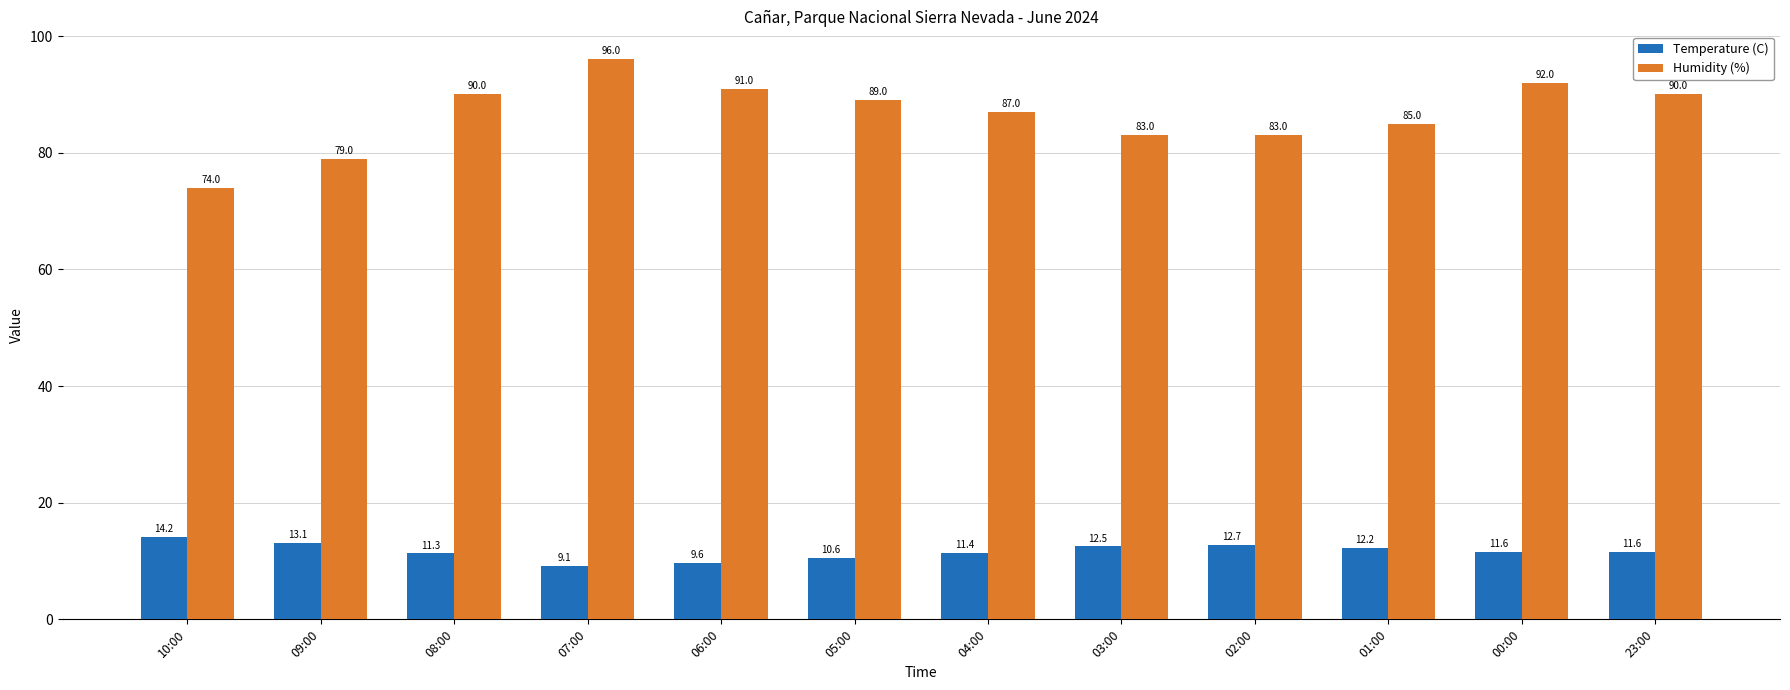

What is the average value of the Temperature (C) series?

11.7